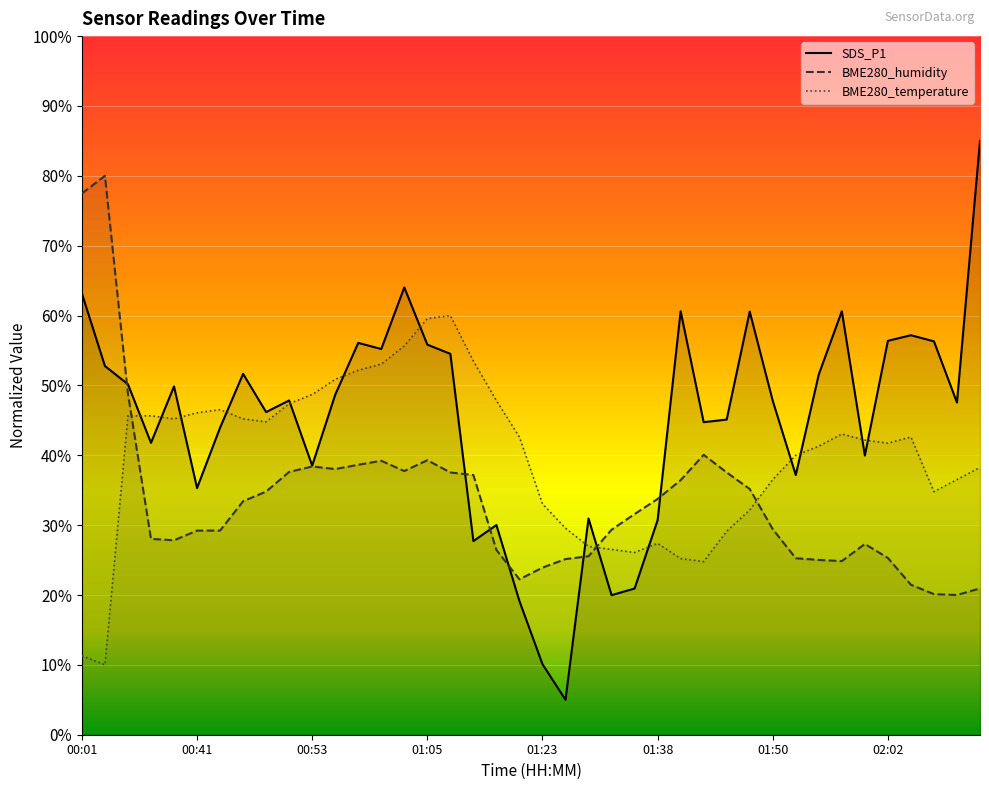

Rank the series at 01:50 from lowest to highest value.

BME280_humidity, BME280_temperature, SDS_P1